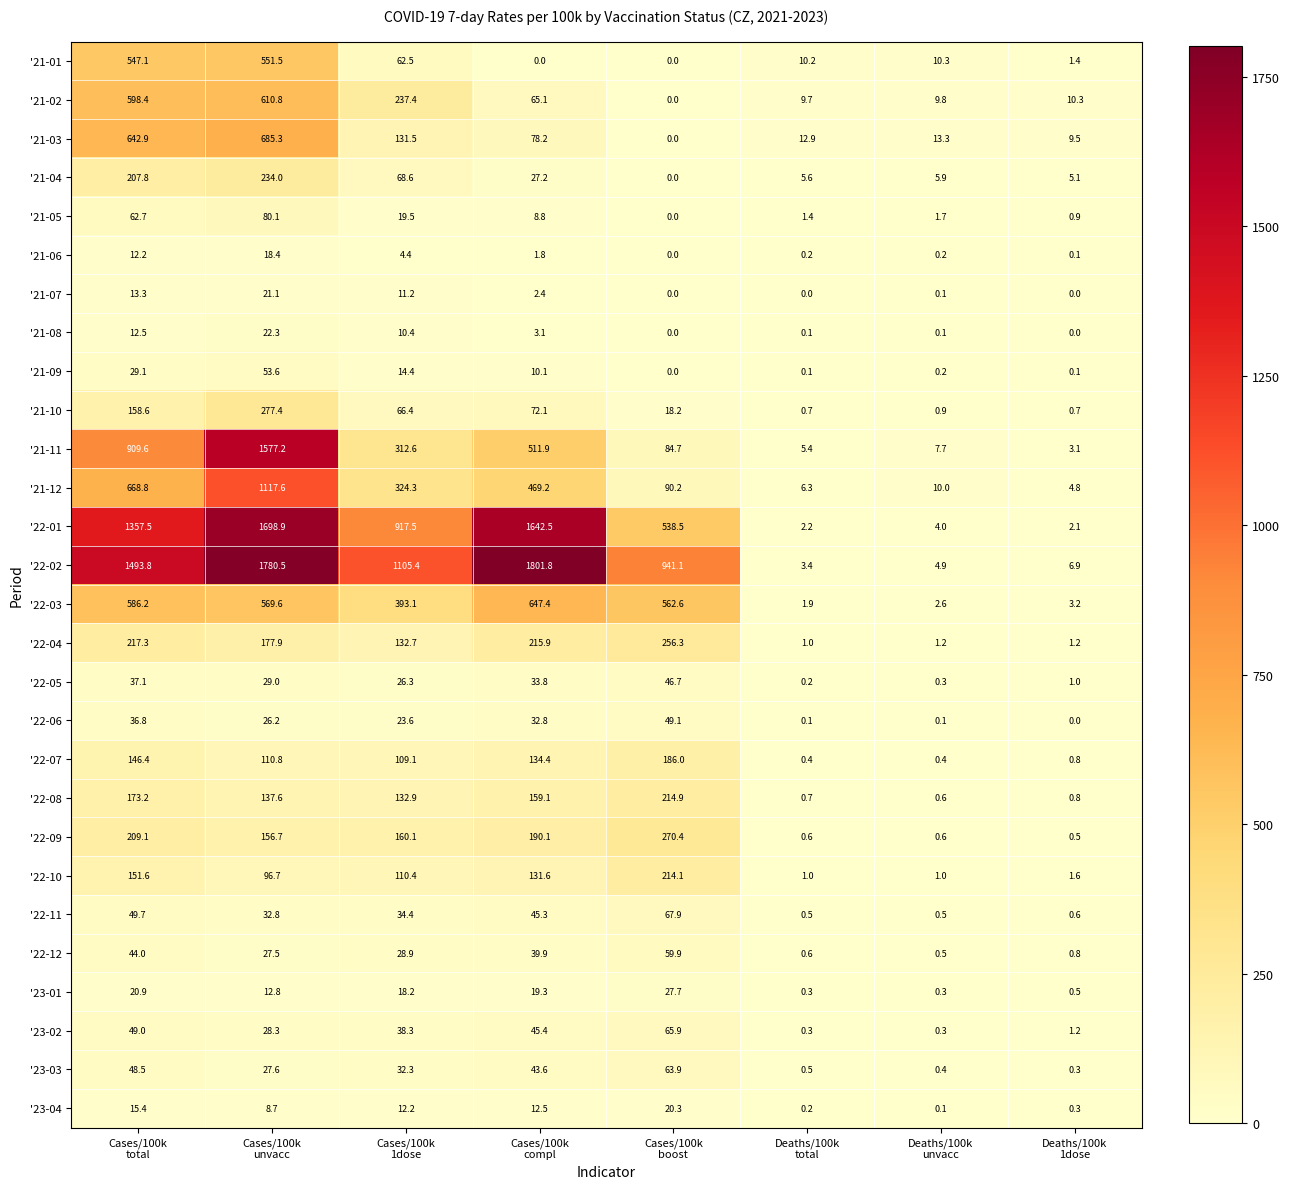

What is the difference between the maximum and minimum values in the '23-01 series?

27.4